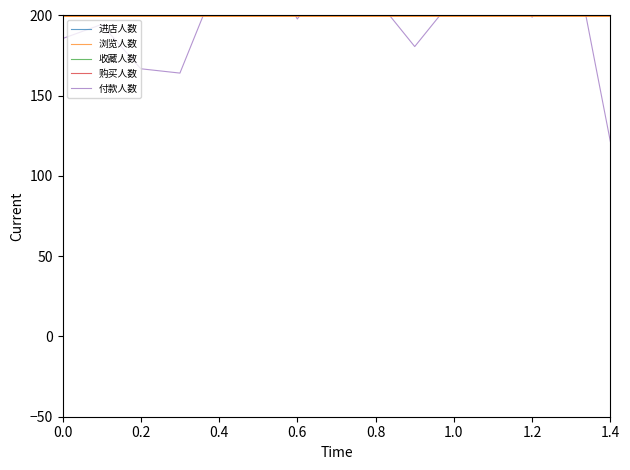

True or false: 付款人数 and 进店人数 intersect in this chart.

False